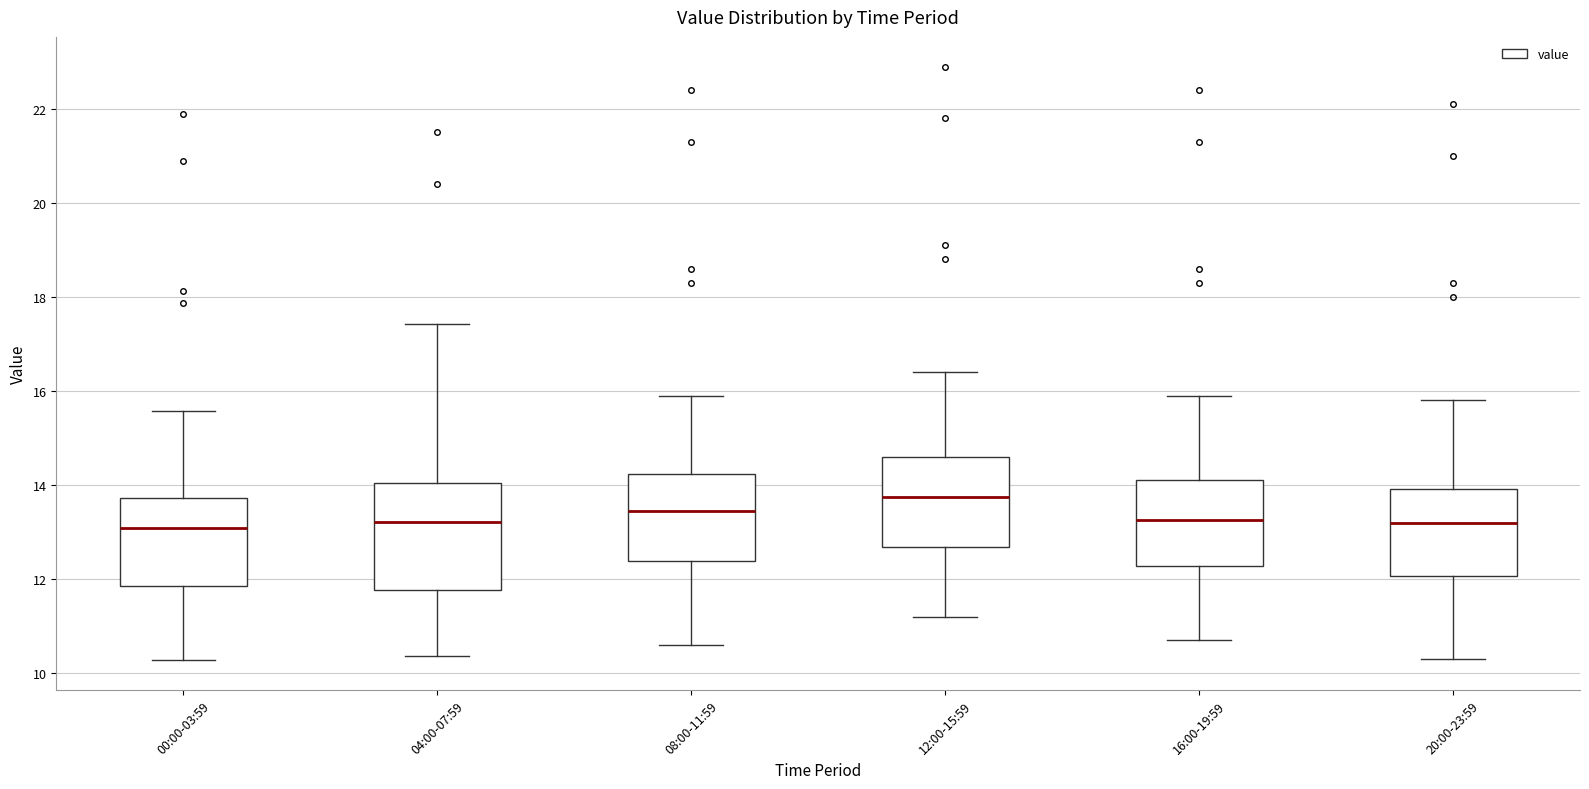

Reading left to right, read every box against the y-axis: the position of its median line, the range the box covers, and the ends of its whiskers. The values are not printed on the chart, so give them approximately, as read against the axis.

00:00-03:59: median 13.0, box 11.8 to 13.8, whiskers 10.2 to 15.6
04:00-07:59: median 13.2, box 11.8 to 14.0, whiskers 10.4 to 17.4
08:00-11:59: median 13.4, box 12.4 to 14.2, whiskers 10.6 to 16.0
12:00-15:59: median 13.8, box 12.6 to 14.6, whiskers 11.2 to 16.4
16:00-19:59: median 13.2, box 12.2 to 14.2, whiskers 10.8 to 16.0
20:00-23:59: median 13.2, box 12.0 to 14.0, whiskers 10.4 to 15.8